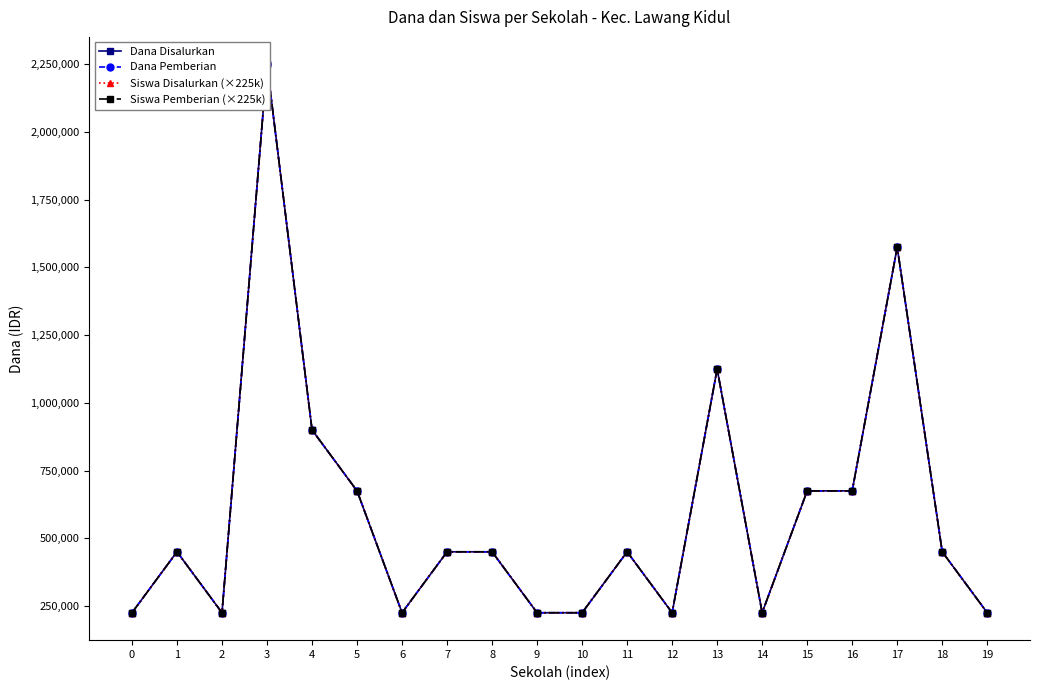

Is the value of Siswa Pemberian (×225k) at 2 greater than the value of Siswa Disalurkan (×225k) at 13?

No